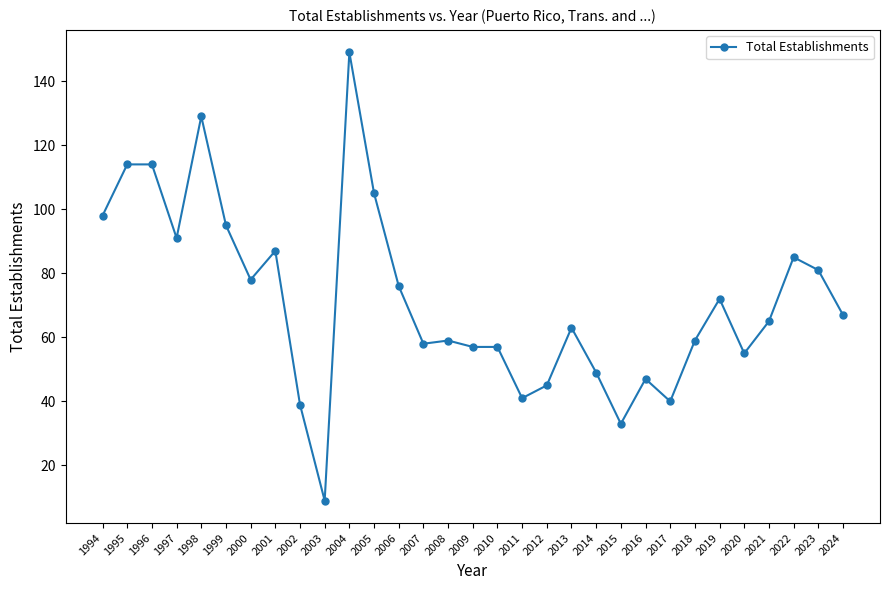

What is the approximate value at 2003?

9